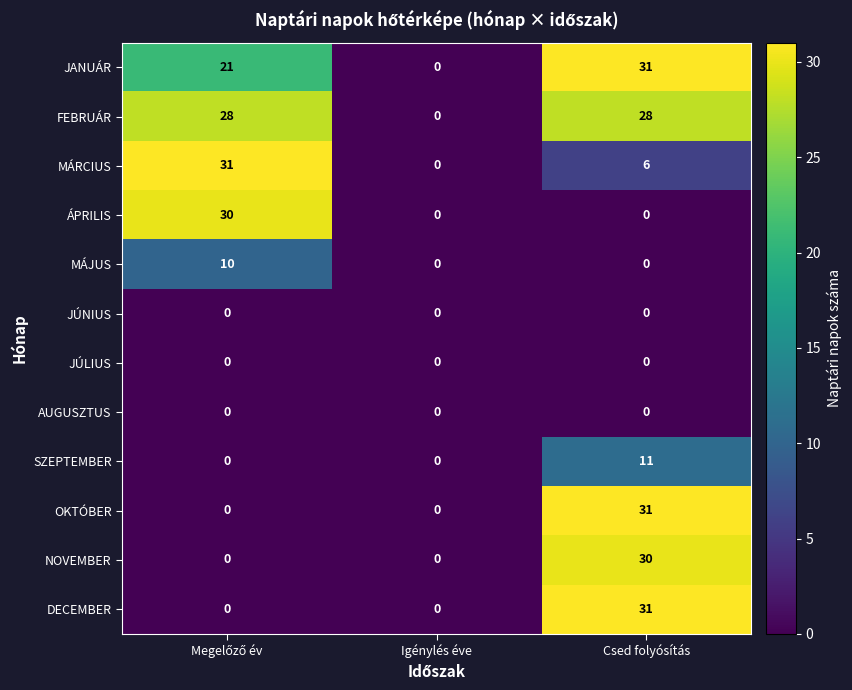

Which series has the largest total across all categories?

FEBRUÁR